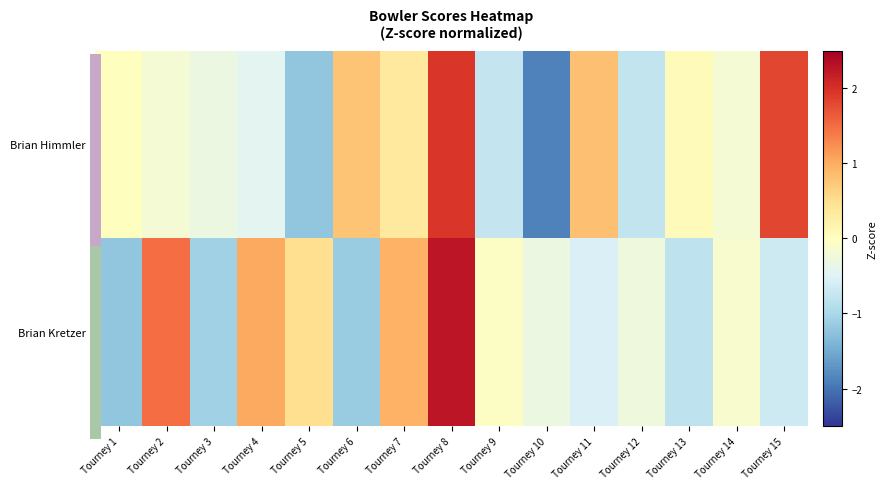

Which series has the widest spread of values?

Brian Himmler